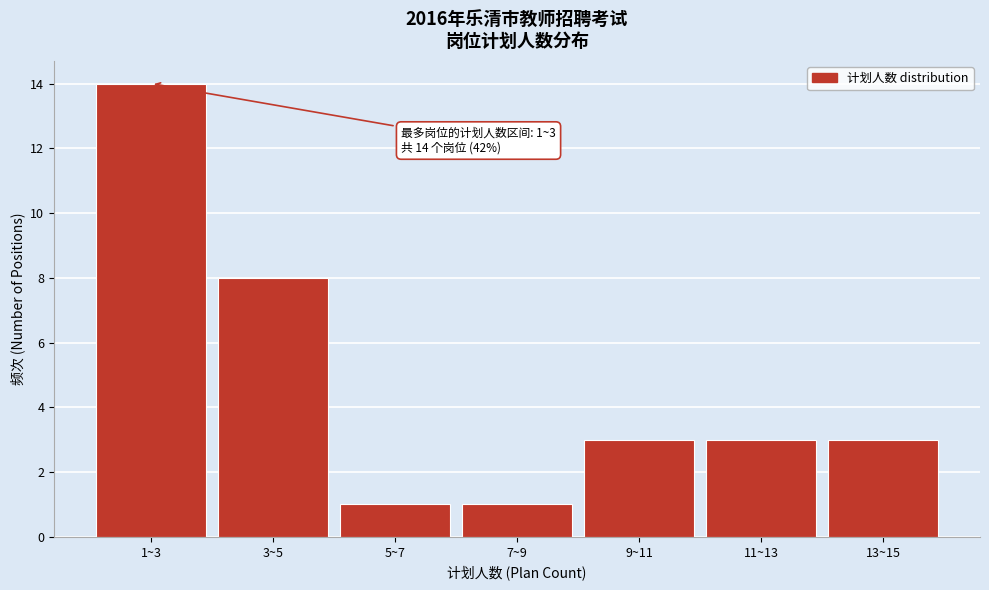

Reading left to right, extract all data points from this chart.

1~3=14	3~5=8	5~7=1	7~9=1	9~11=3	11~13=3	13~15=3